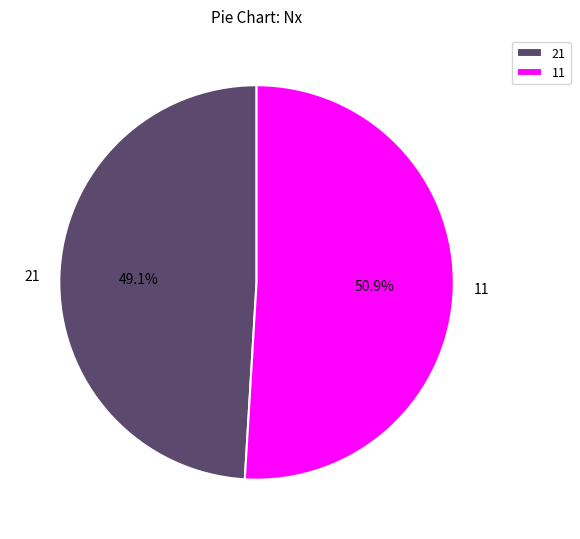

Rank the categories by value from highest to lowest.

11, 21